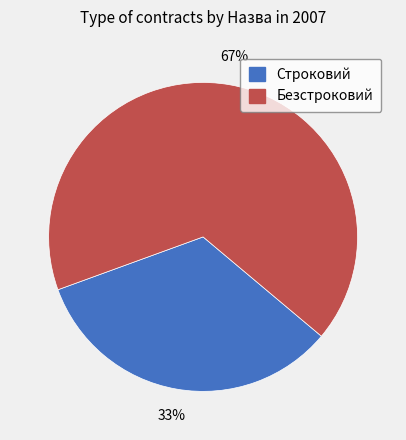

Which category has the biggest portion of the pie?

Безстроковий